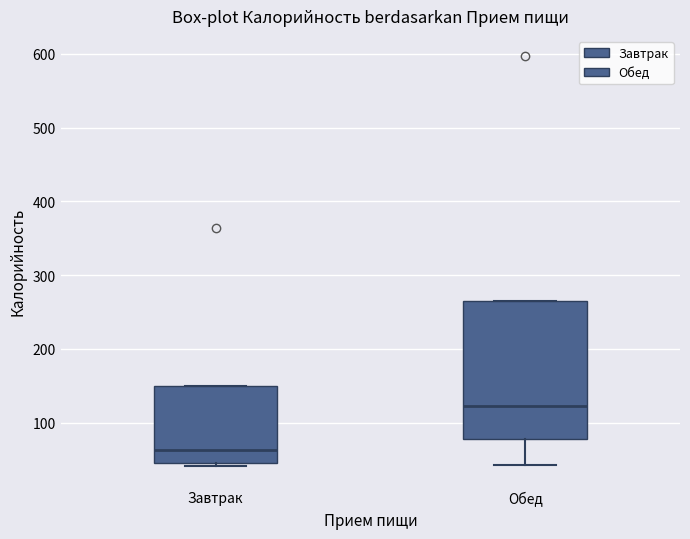

Where is the upper edge of the box for Завтрак on the y-axis? The values are not printed on the chart, so give them approximately, as read against the axis.

150